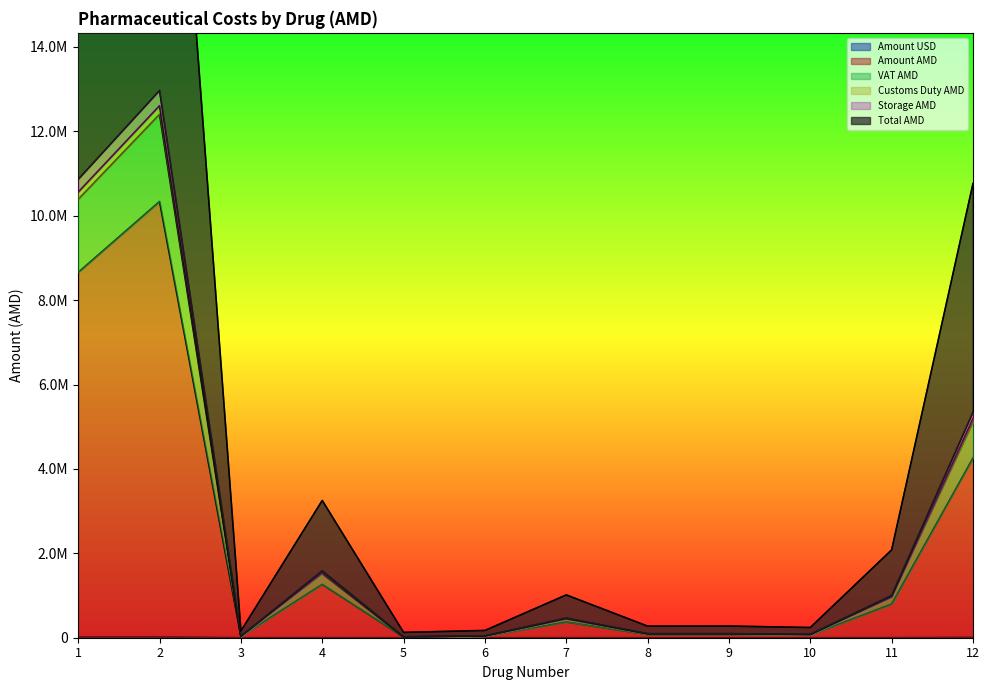

At how many categories does at least one series exceed 14800978?

2